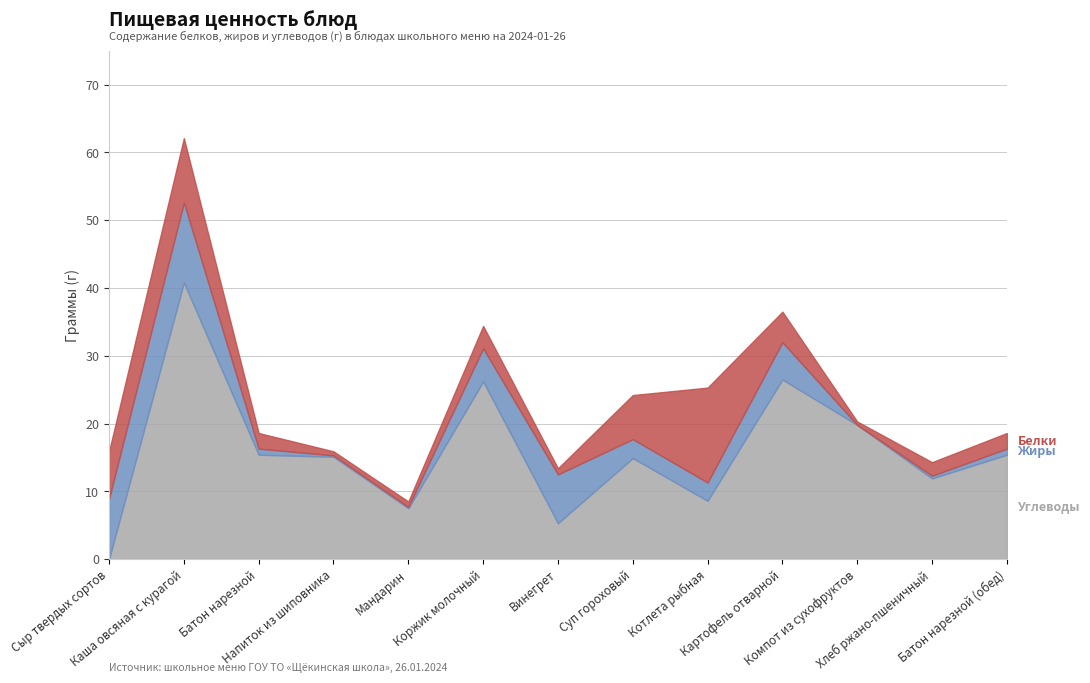

Reading left to right, list all the values displayed in this chart.

Белки: Сыр твердых сортов=7.0	Каша овсяная с курагой=9.5	Батон нарезной=2.3	Напиток из шиповника=0.6	Мандарин=0.8	Коржик молочный=3.3	Винегрет=0.9	Суп гороховый=6.5	Котлета рыбная=14.0	Картофель отварной=4.5	Компот из сухофруктов=0.5	Хлеб ржано-пшеничный=2.0	Батон нарезной (обед)=2.3
Жиры: Сыр твердых сортов=8.9	Каша овсяная с курагой=11.8	Батон нарезной=0.9	Напиток из шиповника=0.2	Мандарин=0.2	Коржик молочный=4.9	Винегрет=7.2	Суп гороховый=2.8	Котлета рыбная=2.7	Картофель отварной=5.5	Компот из сухофруктов=0.0	Хлеб ржано-пшеничный=0.4	Батон нарезной (обед)=0.9
Углеводы: Сыр твердых сортов=0.0	Каша овсяная с курагой=40.8	Батон нарезной=15.4	Напиток из шиповника=15.1	Мандарин=7.5	Коржик молочный=26.2	Винегрет=5.3	Суп гороховый=14.9	Котлета рыбная=8.6	Картофель отварной=26.5	Компот из сухофруктов=19.8	Хлеб ржано-пшеничный=11.9	Батон нарезной (обед)=15.4